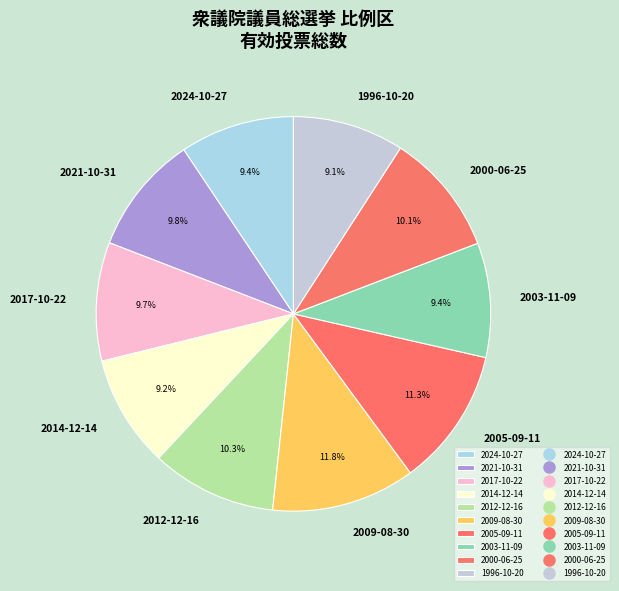

Approximately how many times larger is the value at 2005-09-11 compared to 2024-10-27?

1.2